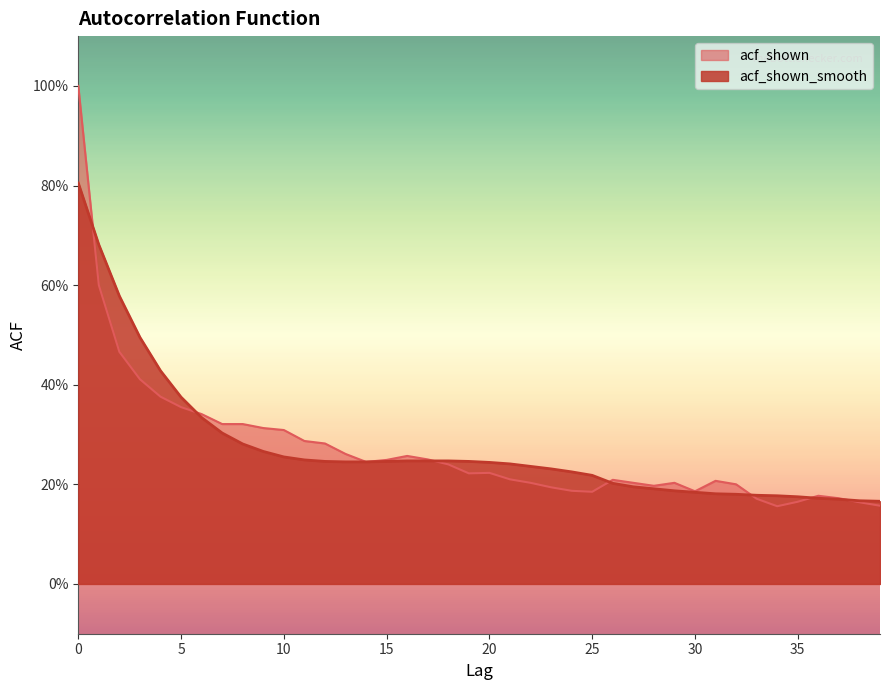

The value of acf_shown at 36 is 0.3. True or false?

False